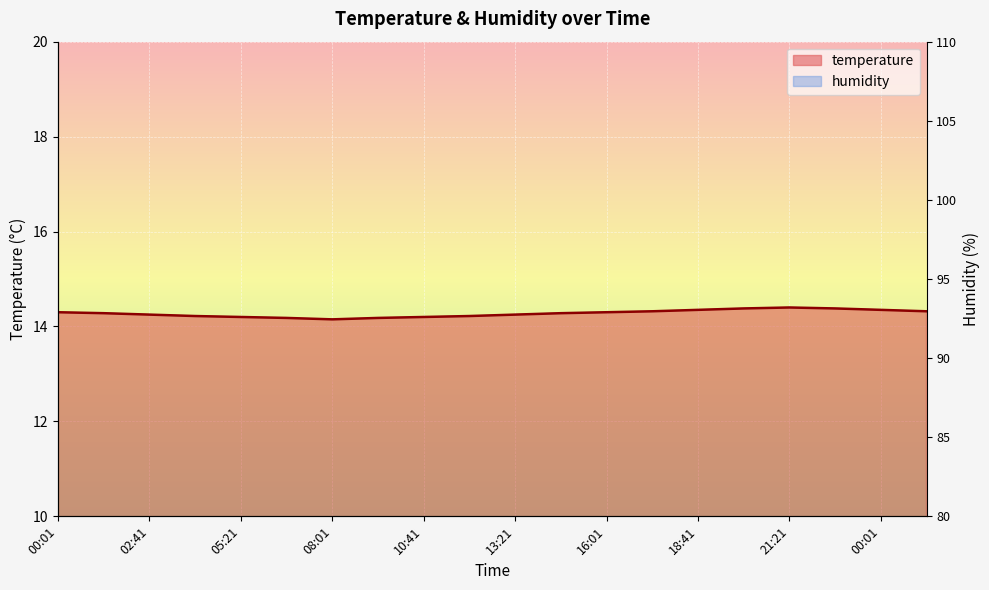

Read the value at 02:41.

14.2